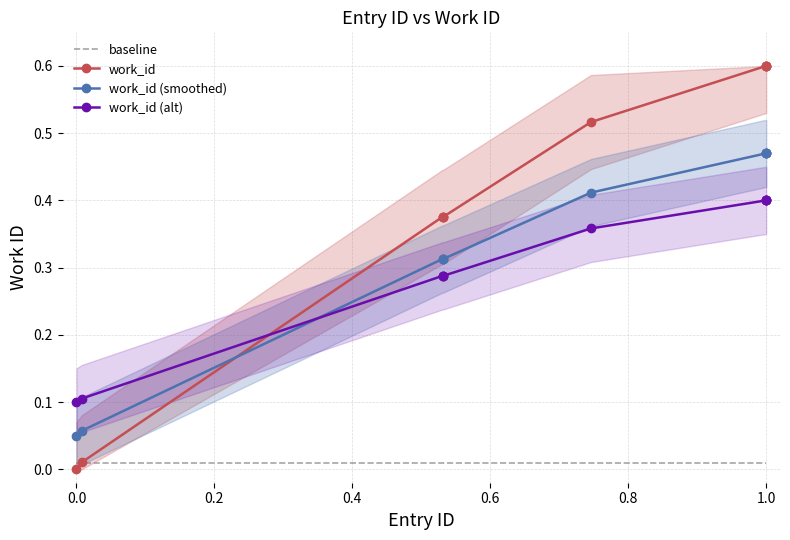

Which series ends up on top after the final intersection of work_id and work_id (alt)?

work_id